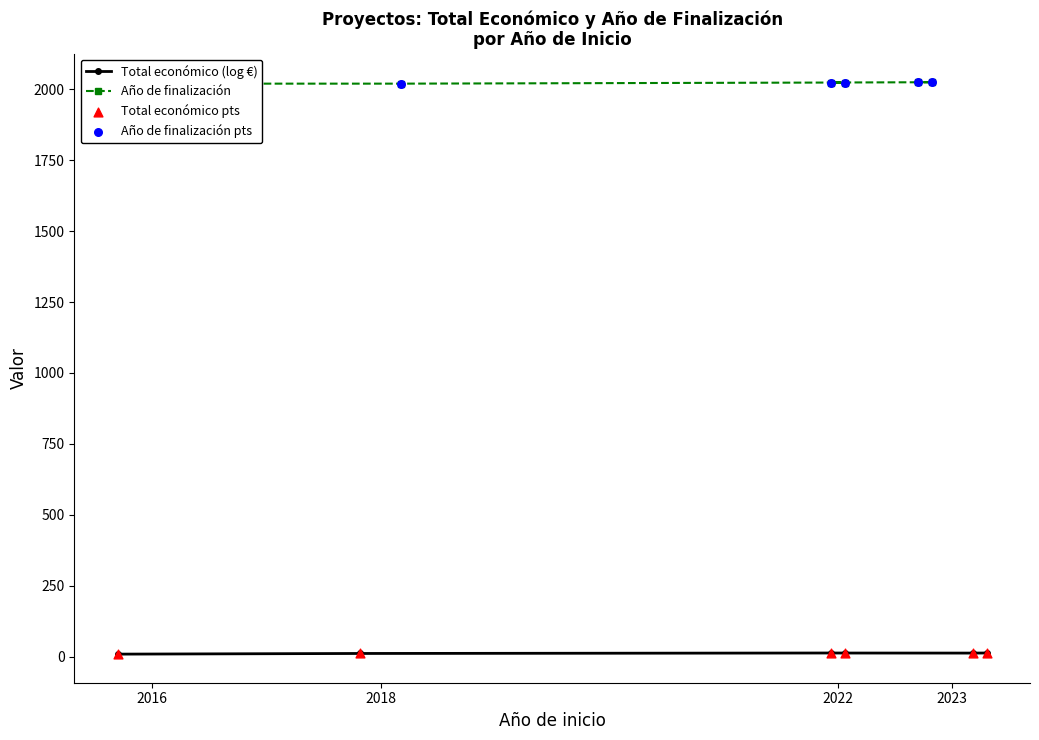

Which series reaches the maximum Y coordinate?

Año de finalización